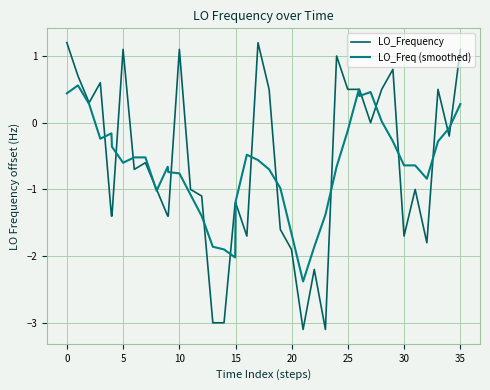

Which series has the widest spread of values?

LO_Frequency